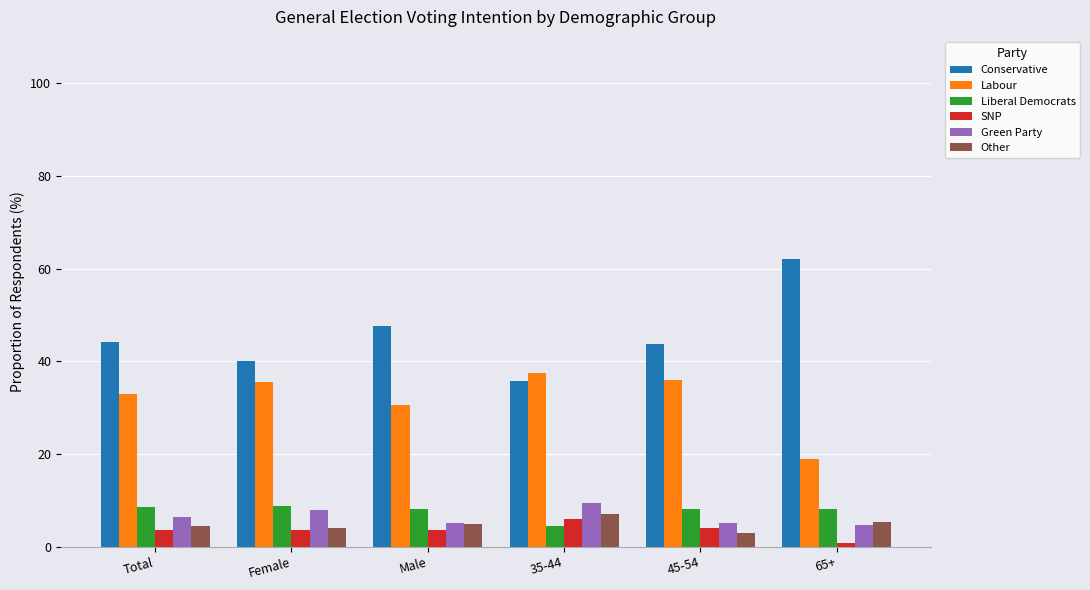

Where is Labour nearest to the value 28?

Male